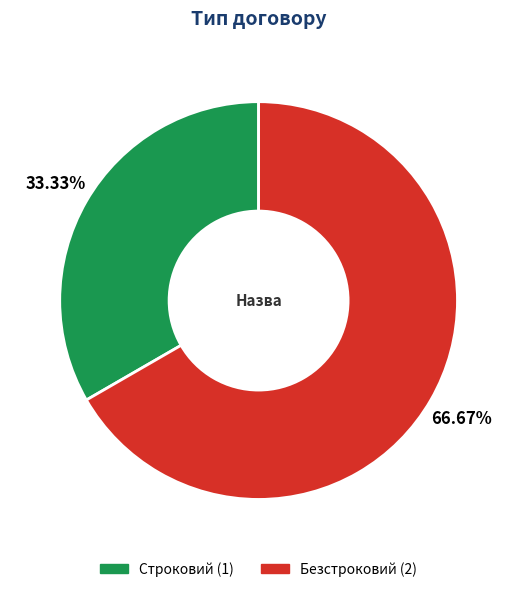

Rank the categories by value from lowest to highest.

Строковий, Безстроковий